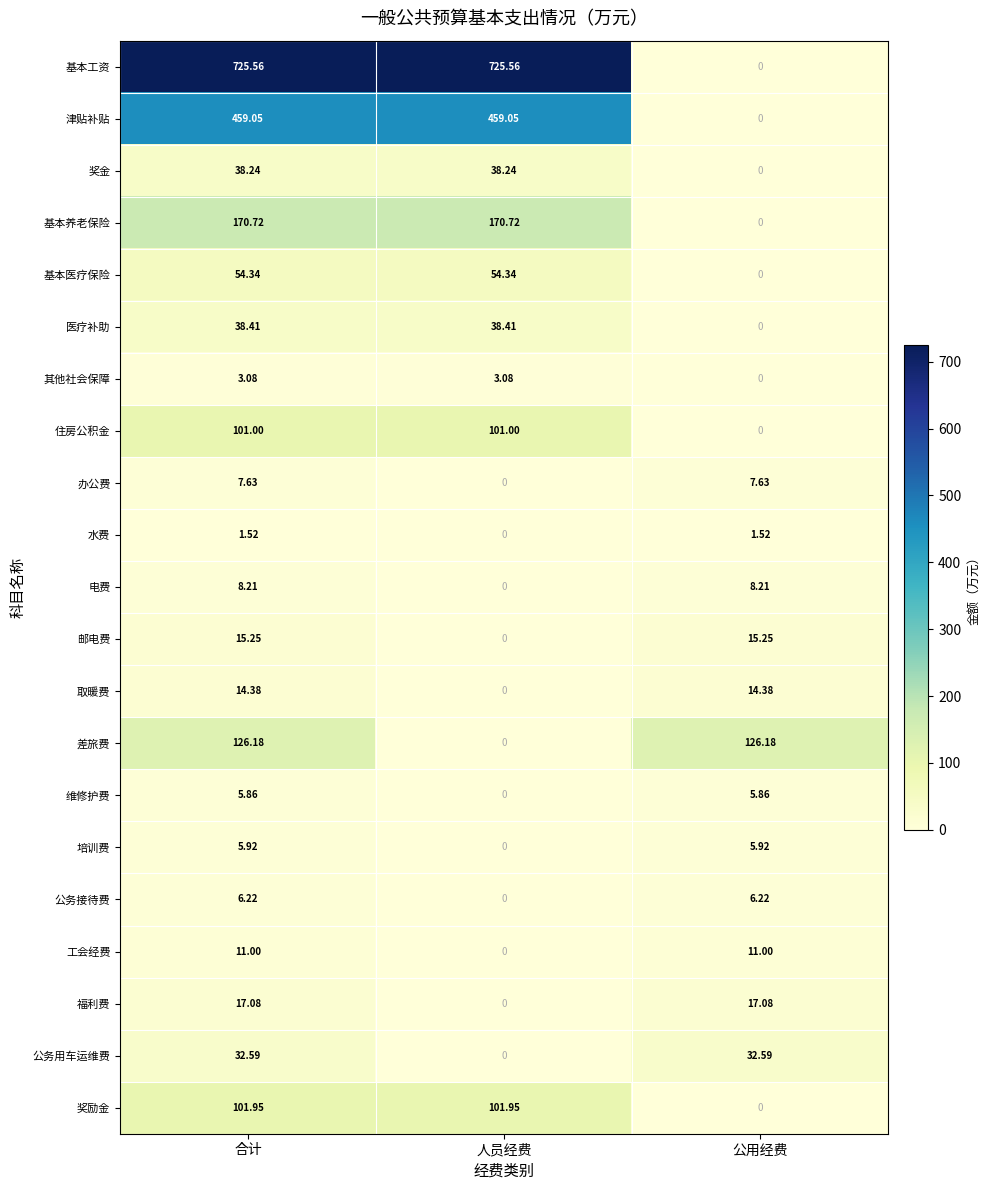

Which category has the lowest value in the 福利费 series?

人员经费